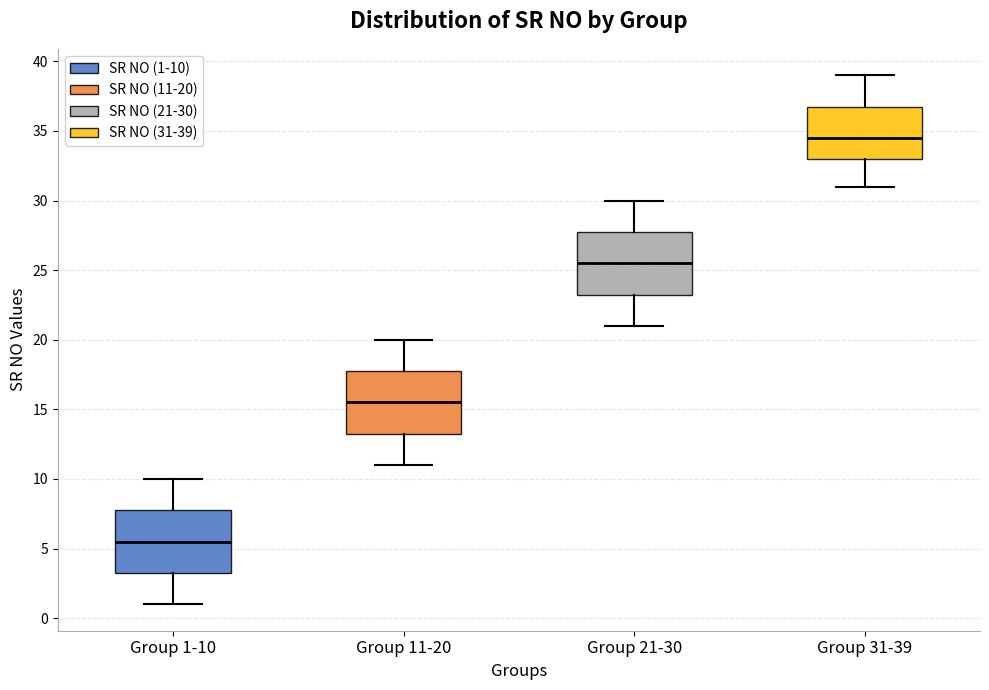

Which box's median line is the highest?

Group 31-39